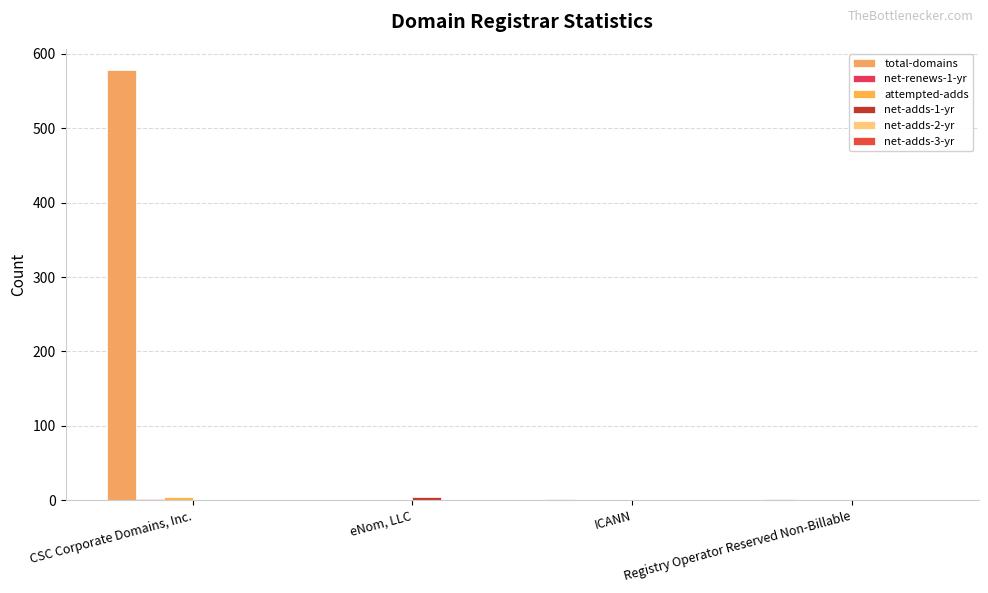

How many groups of bars are there?

4